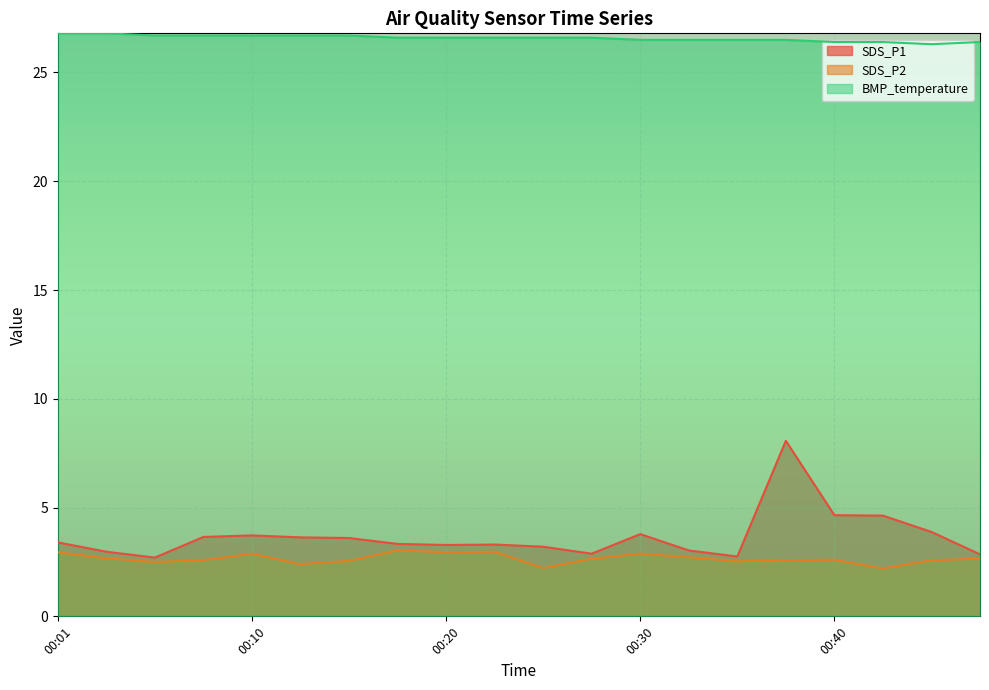

The SDS_P2 series shows 2.2 at 00:43. True or false?

True